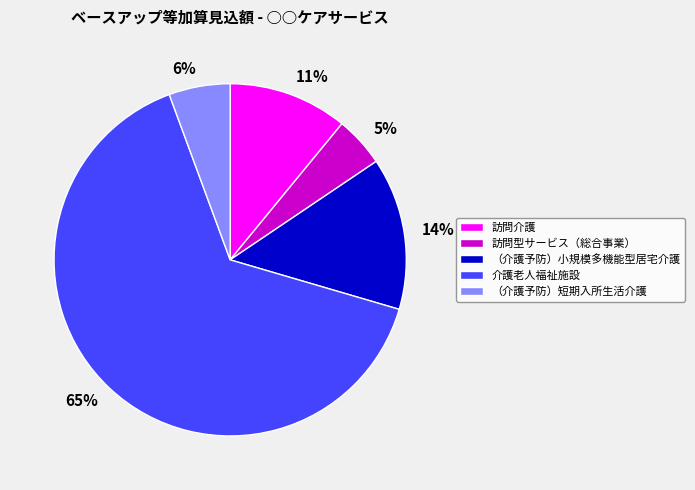

Combined, do 訪問型サービス（総合事業） and （介護予防）短期入所生活介護 account for over 50%?

No